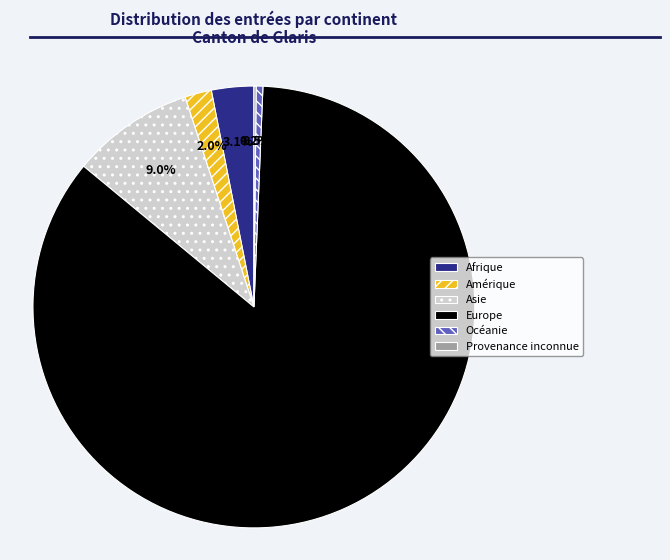

What portion of the pie excludes Asie?

91.0%